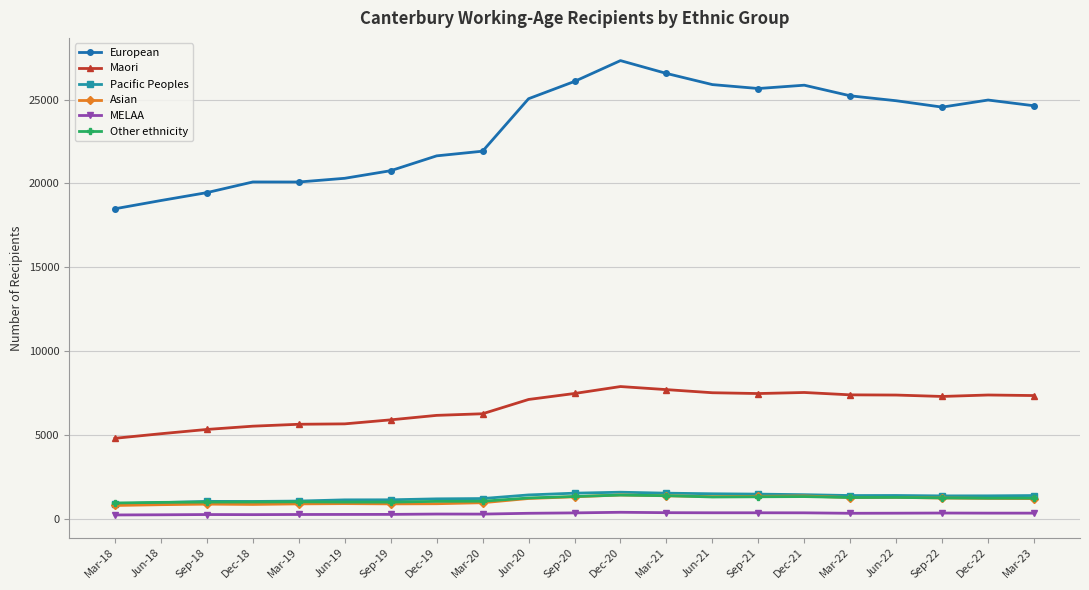

The value of European at Dec-20 is 15176. True or false?

False